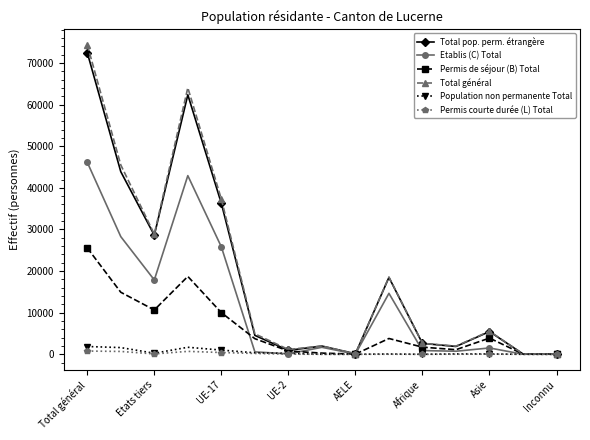

What are all the series names shown in the legend?

Total pop. perm. étrangère, Etablis (C) Total, Permis de séjour (B) Total, Total général, Population non permanente Total, Permis courte durée (L) Total